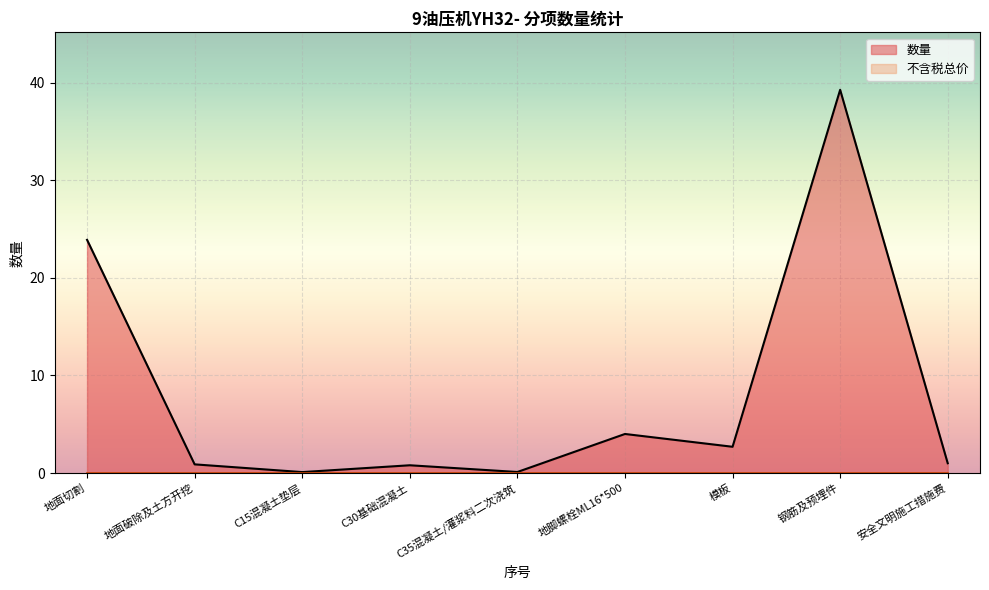

How many lines are shown in the chart?

2